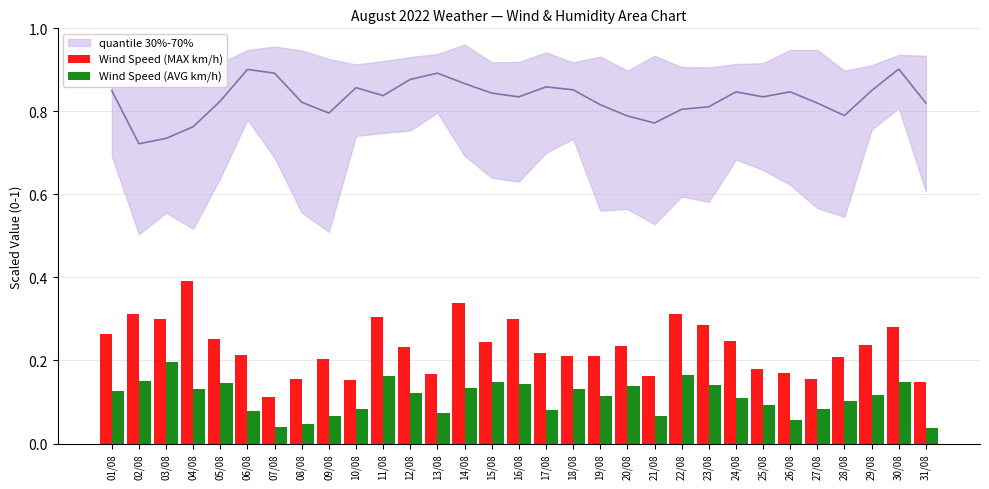

Which category has the highest value in the Wind Speed (AVG km/h) series?

03/08